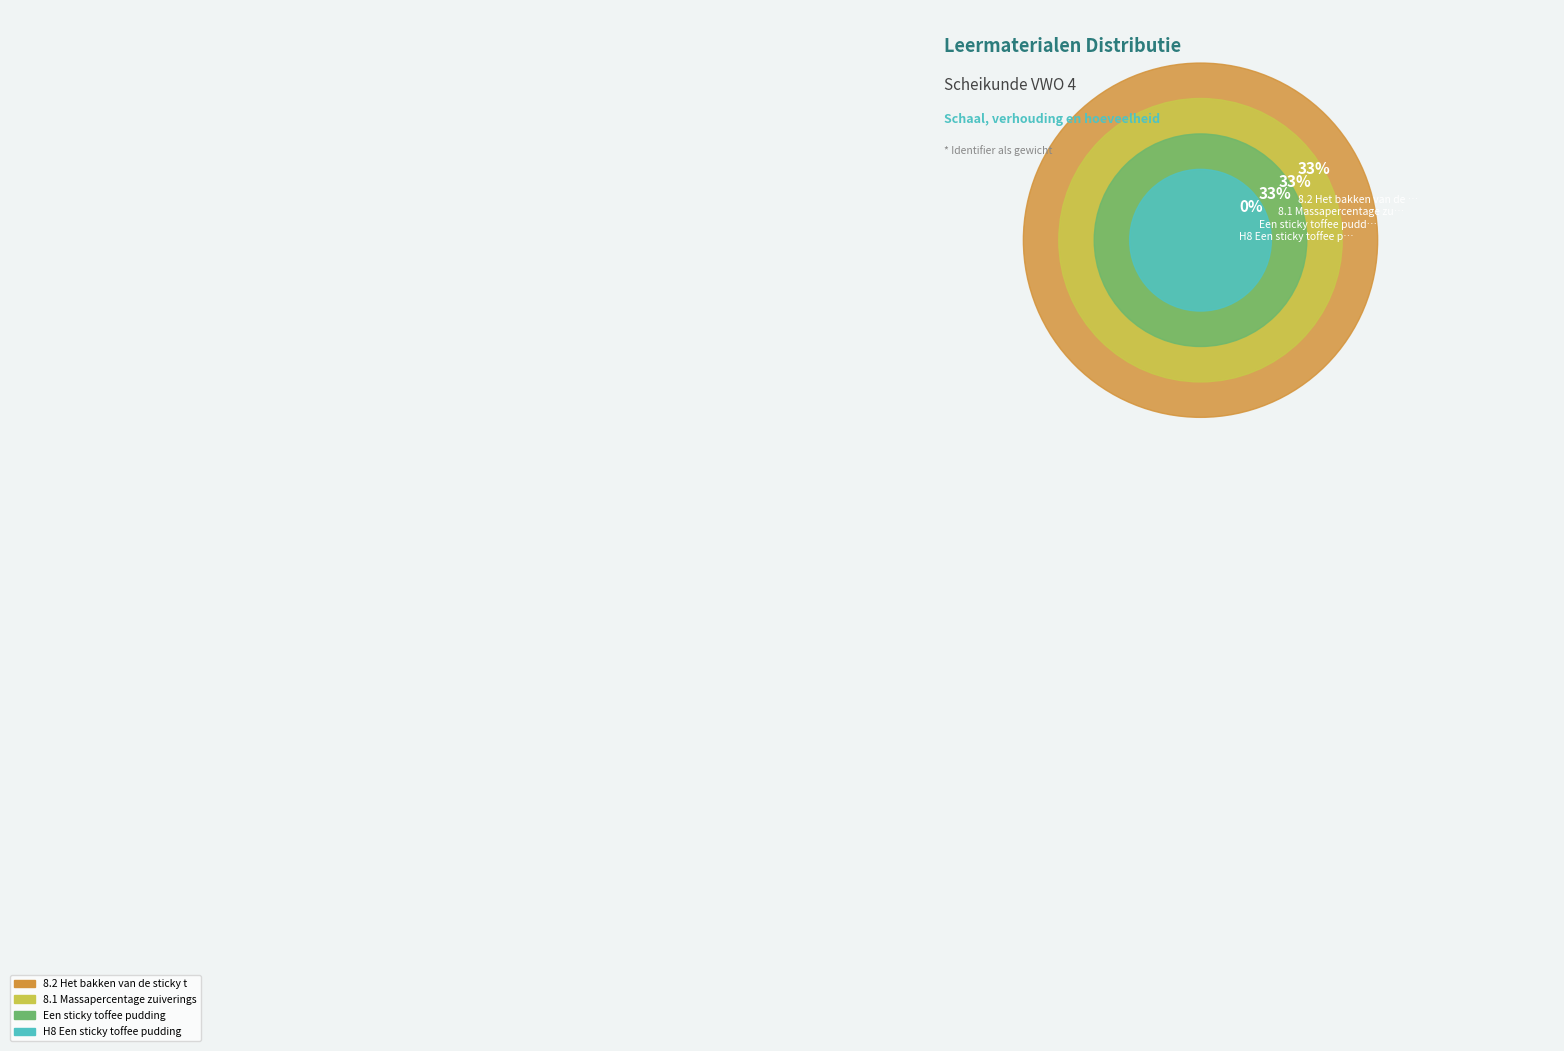

What percentage is the Een sticky toffee pudding slice, to the nearest percent?

33%